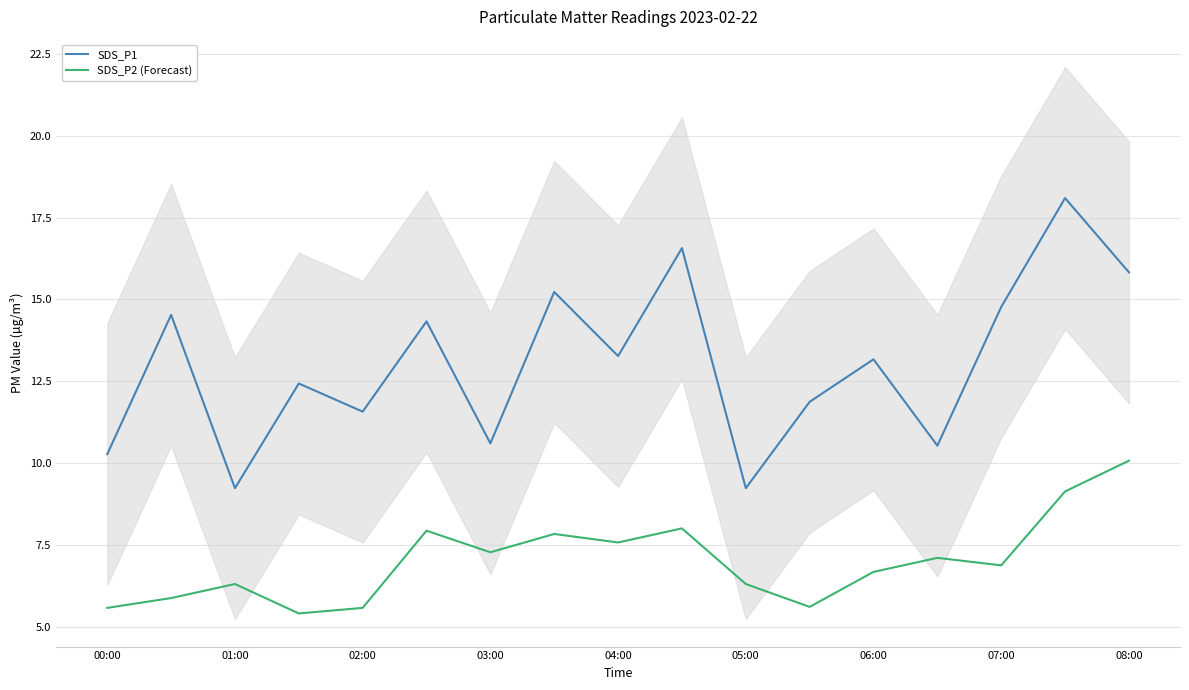

At 00:00, list the series in order from largest to smallest.

SDS_P1, SDS_P2 (Forecast)